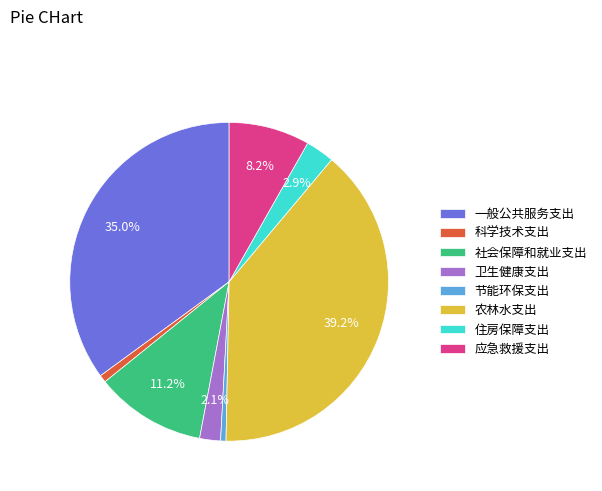

Count the number of slices in the pie.

8